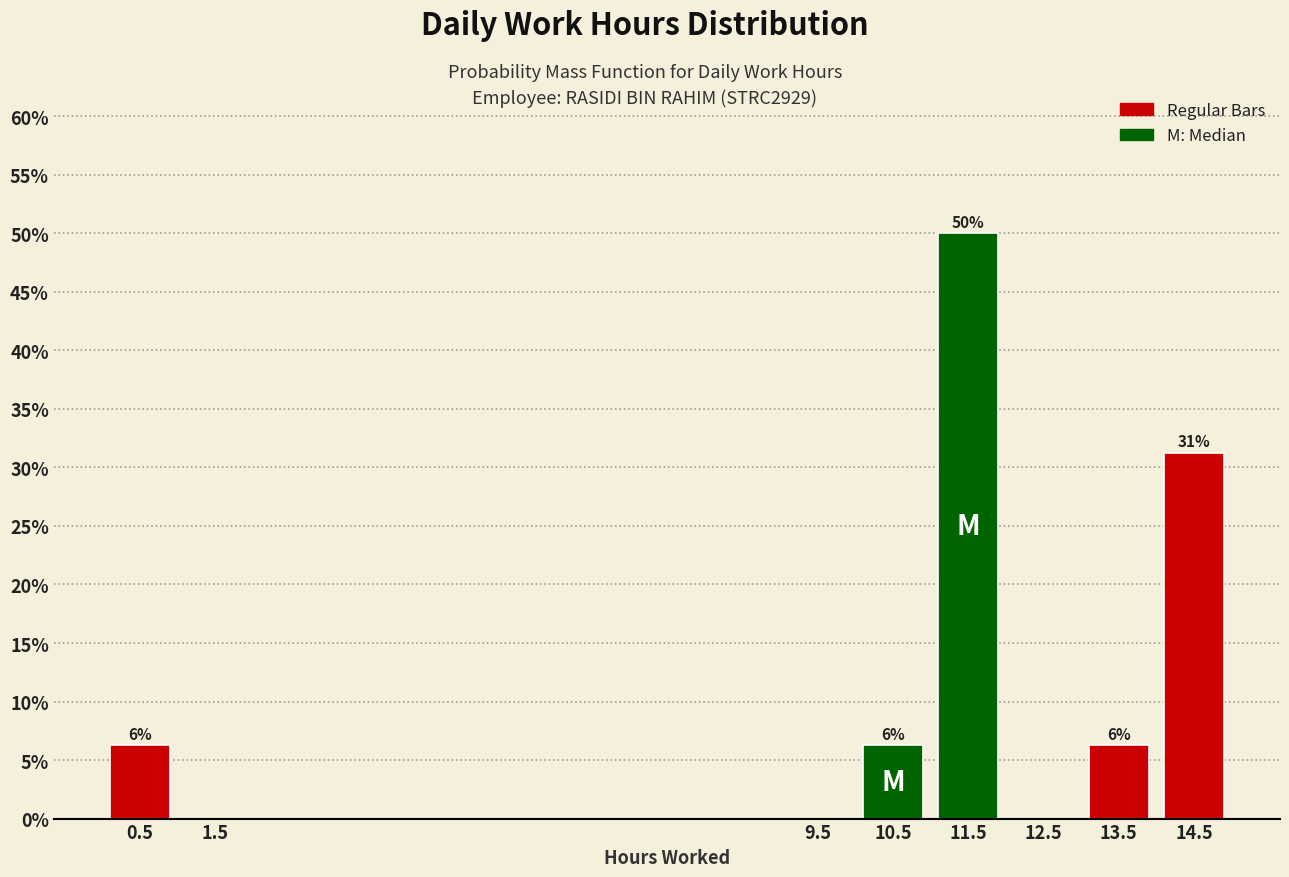

Which range on the x-axis has the tallest bar?

11 to 12